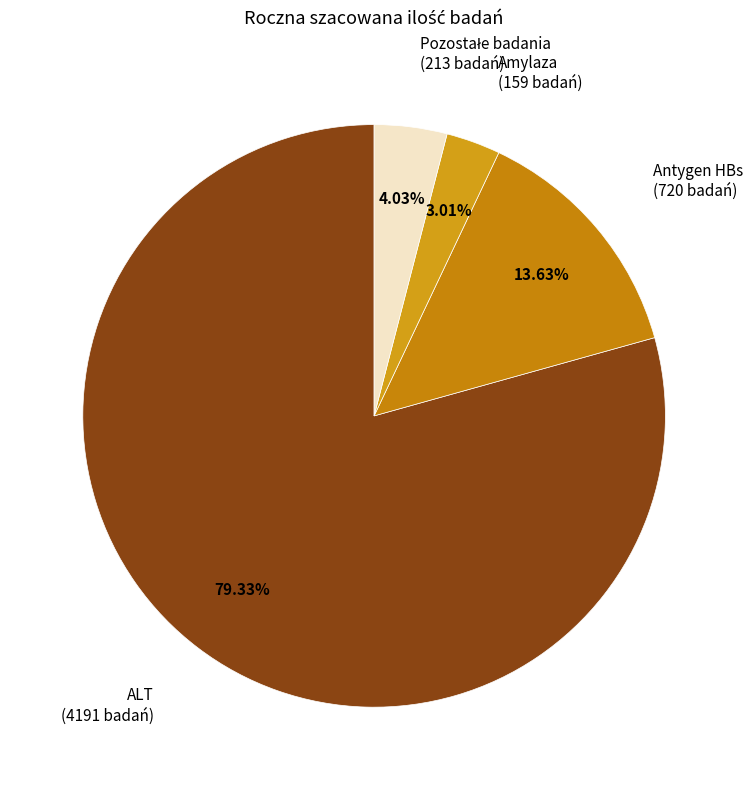

Do ALT and Amylaza together represent more than half of the pie?

Yes